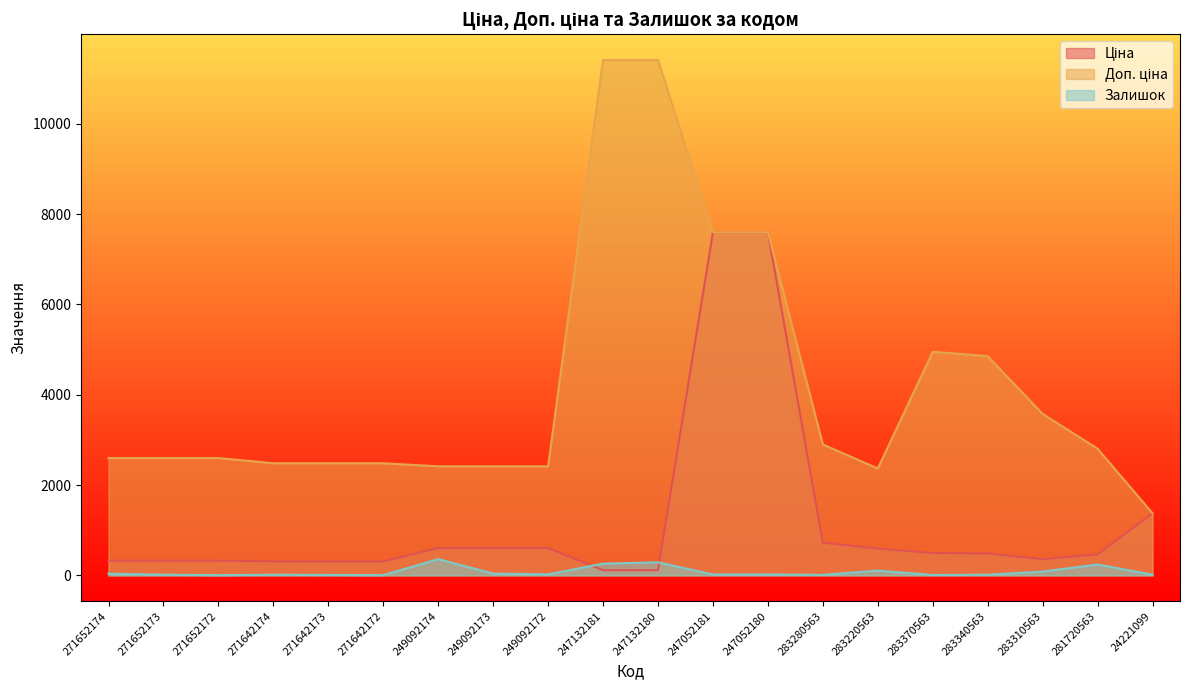

What position from the left is 271652172?

3